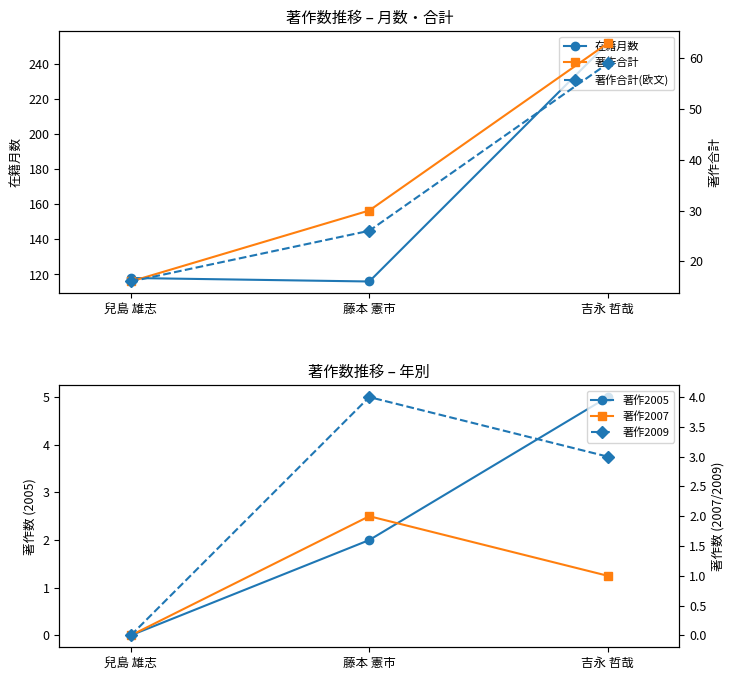

What is the label of the 3rd point from the right?

兒島 雄志